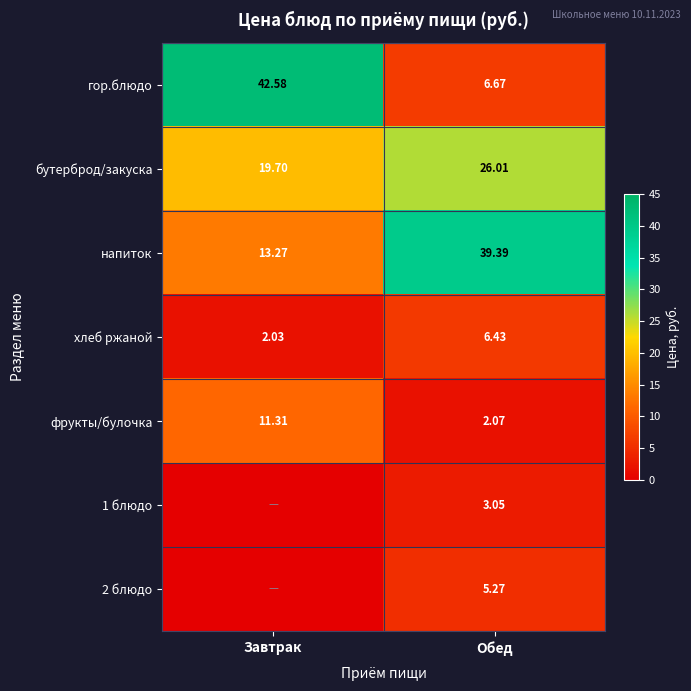

What is the average value of the бутерброд/закуска series?

22.9